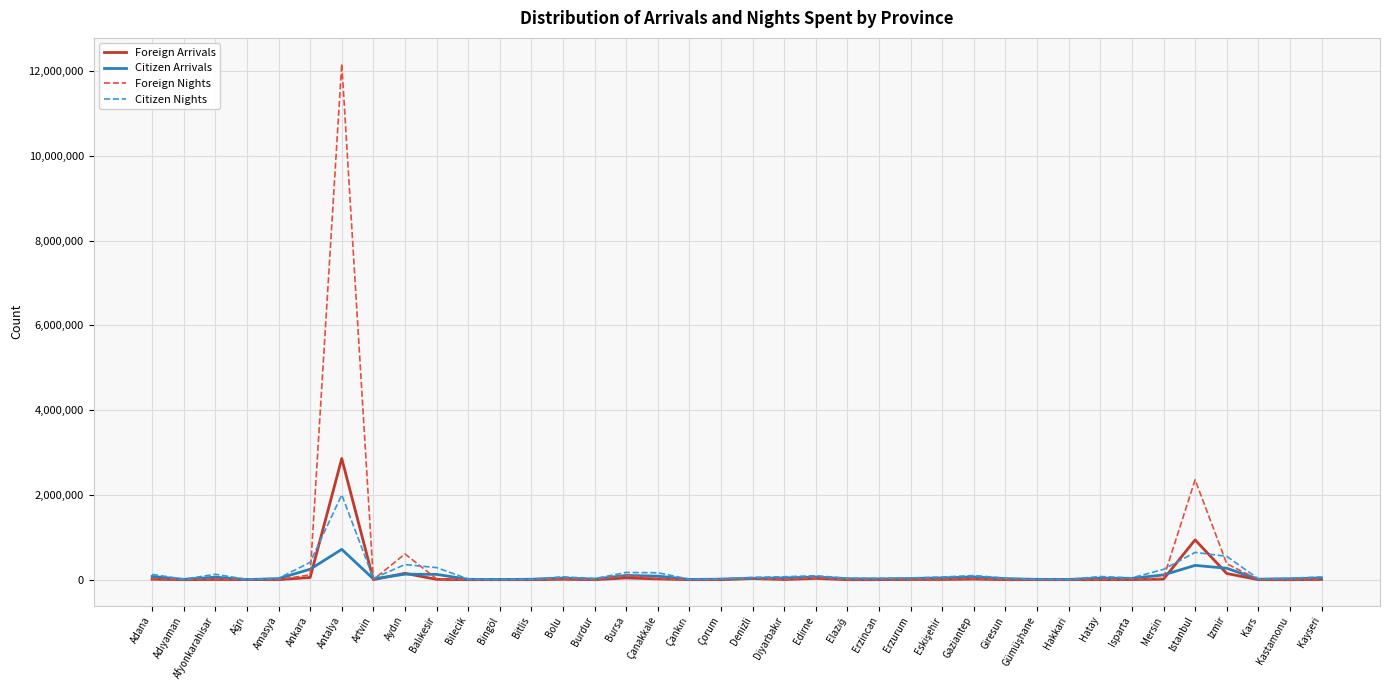

True or false: Foreign Nights and Citizen Nights intersect in this chart.

True